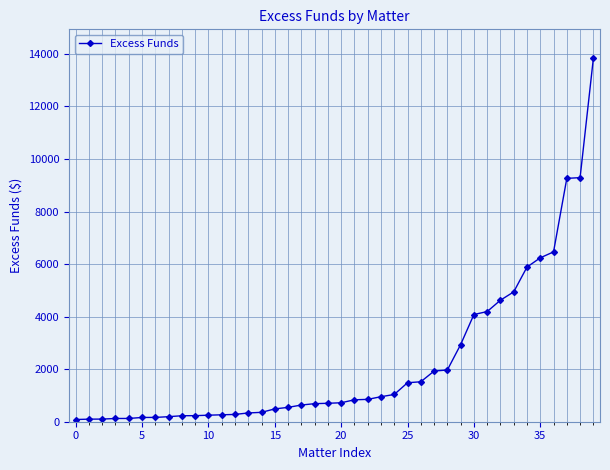

What is the maximum value shown in the chart?

13829.4